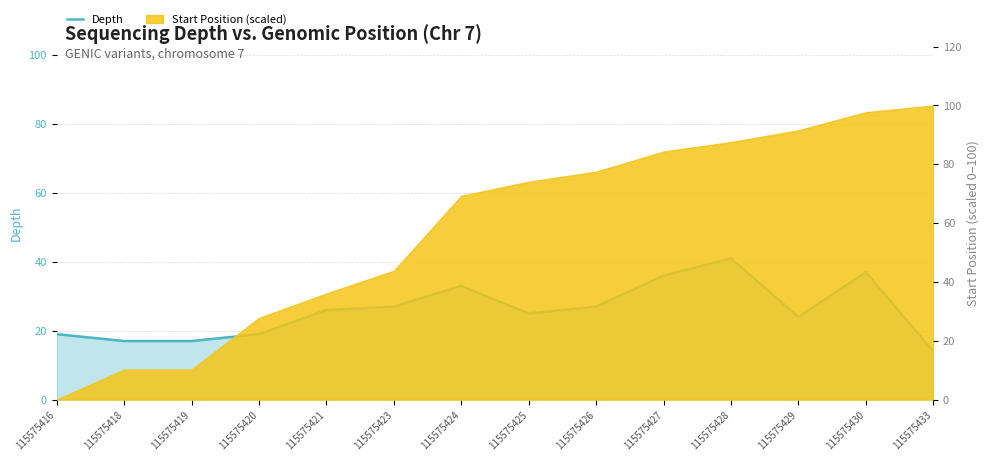

At which category does the chart reach its peak across all series?

115575428